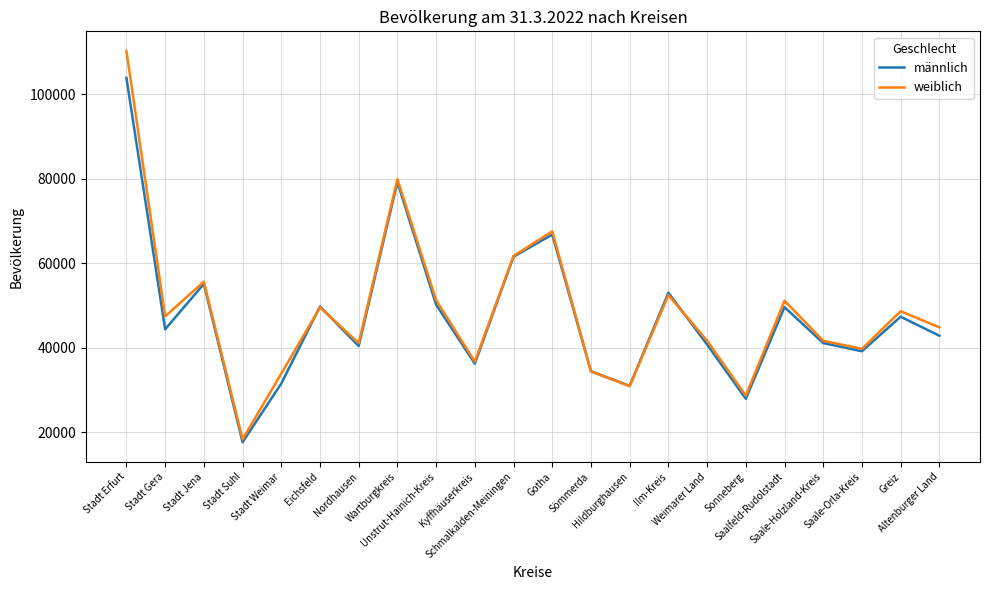

List the series in order of their overall mean, highest first.

weiblich, männlich